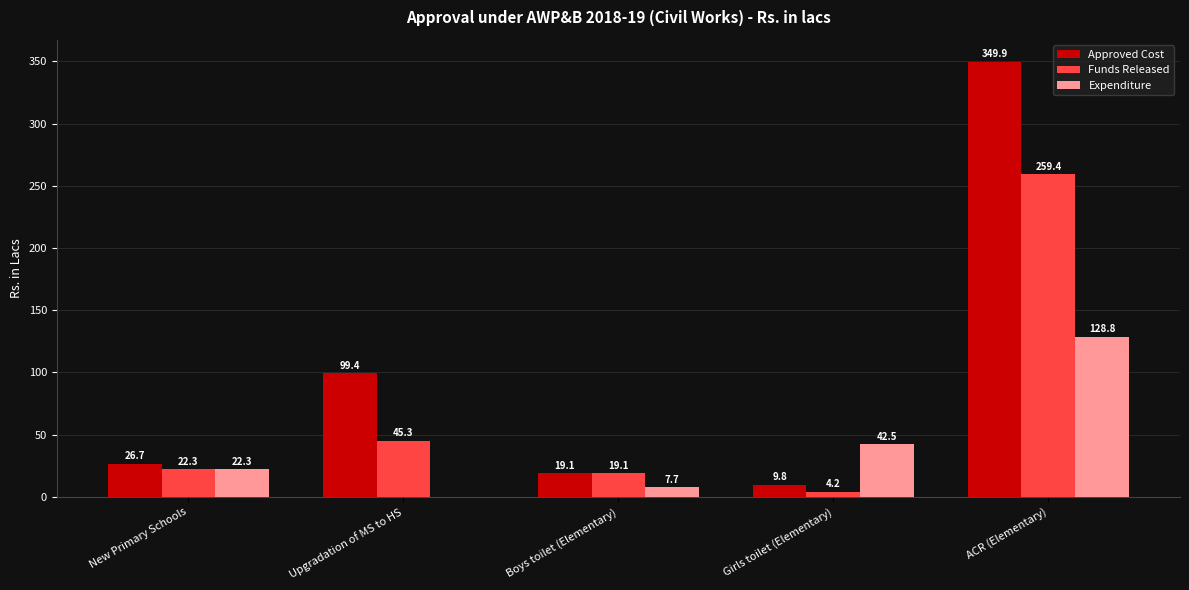

Where does the Approved Cost series first go above 26?

New Primary Schools